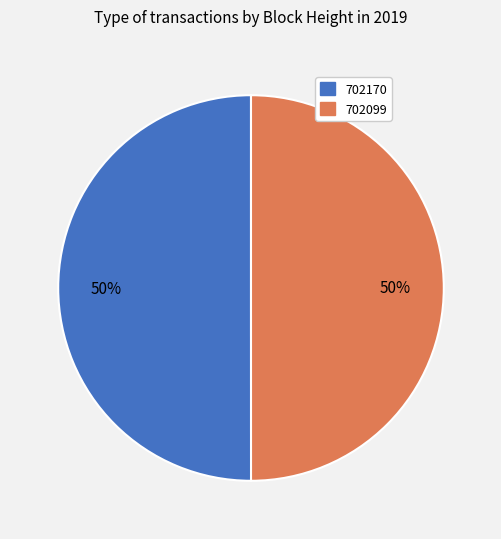

Is it true that 702170 is 36% of the pie?

False